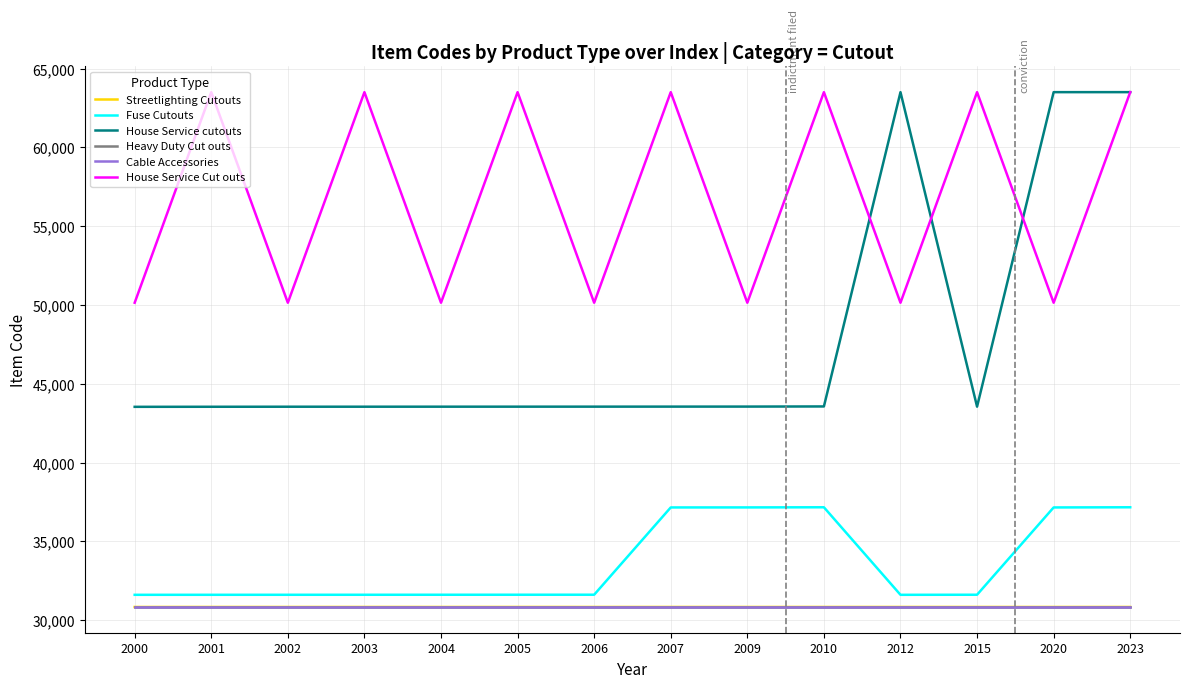

Is the value of Heavy Duty Cut outs at 2001 greater than the value of House Service cutouts at 2007?

No